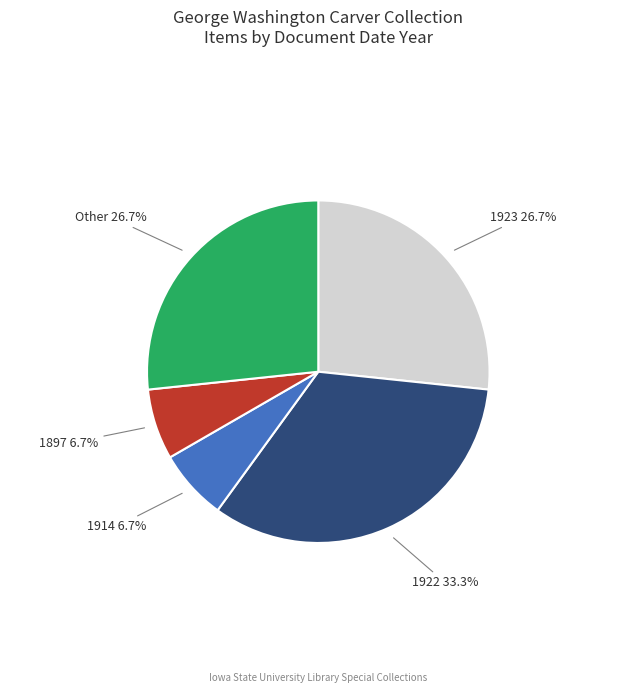

Does any single category account for the majority?

No